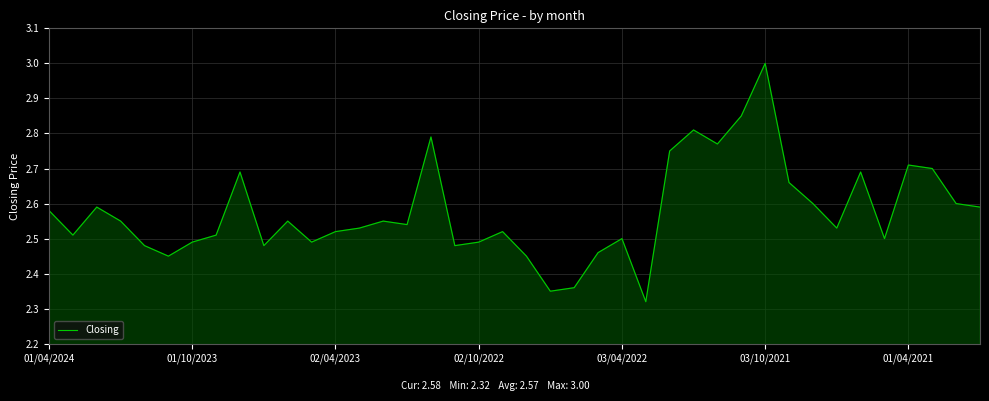

Is it true that the value at 01/10/2023 is 0.6?

False